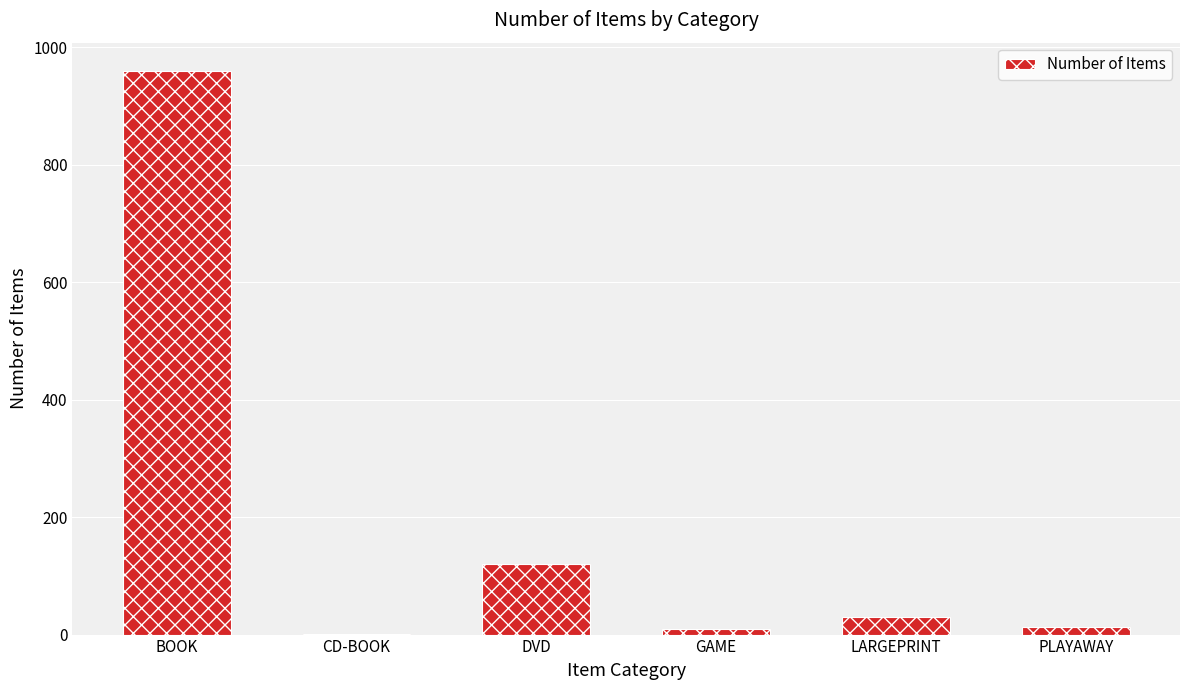

How many distinct data groups are displayed?

1